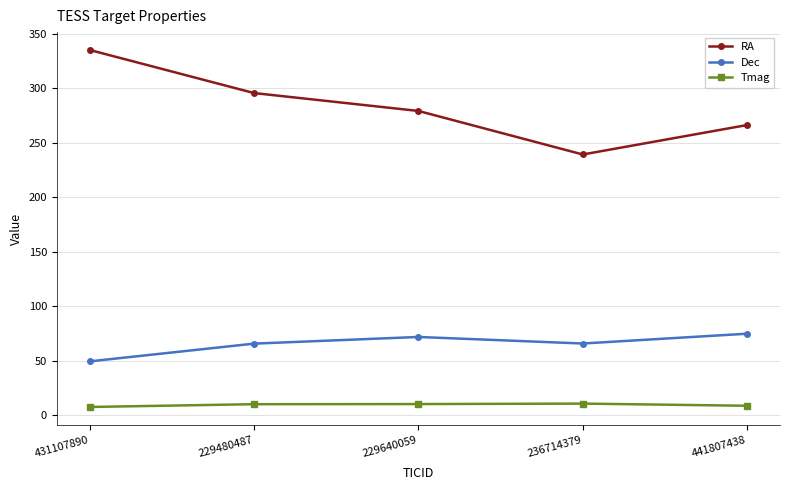

What is the difference between the second highest and minimum values in the Dec series?

22.4